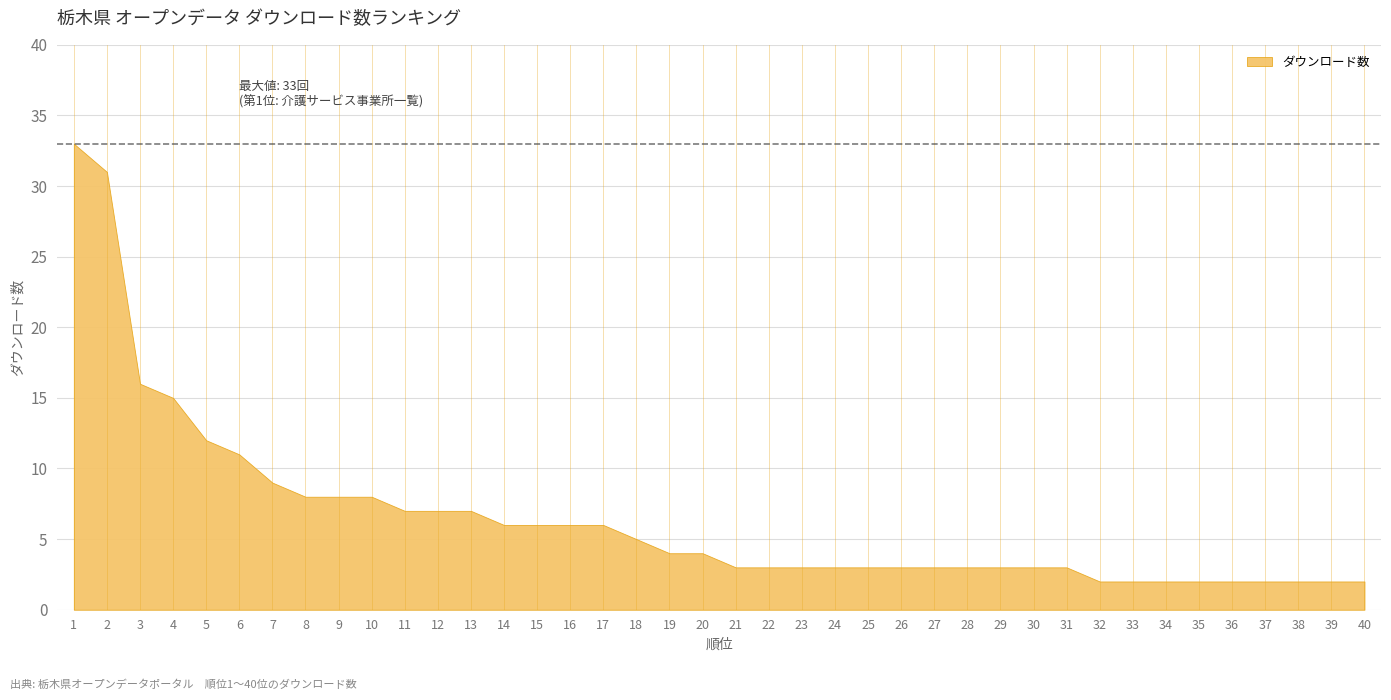

Is it true that the value at 35 is 1?

False